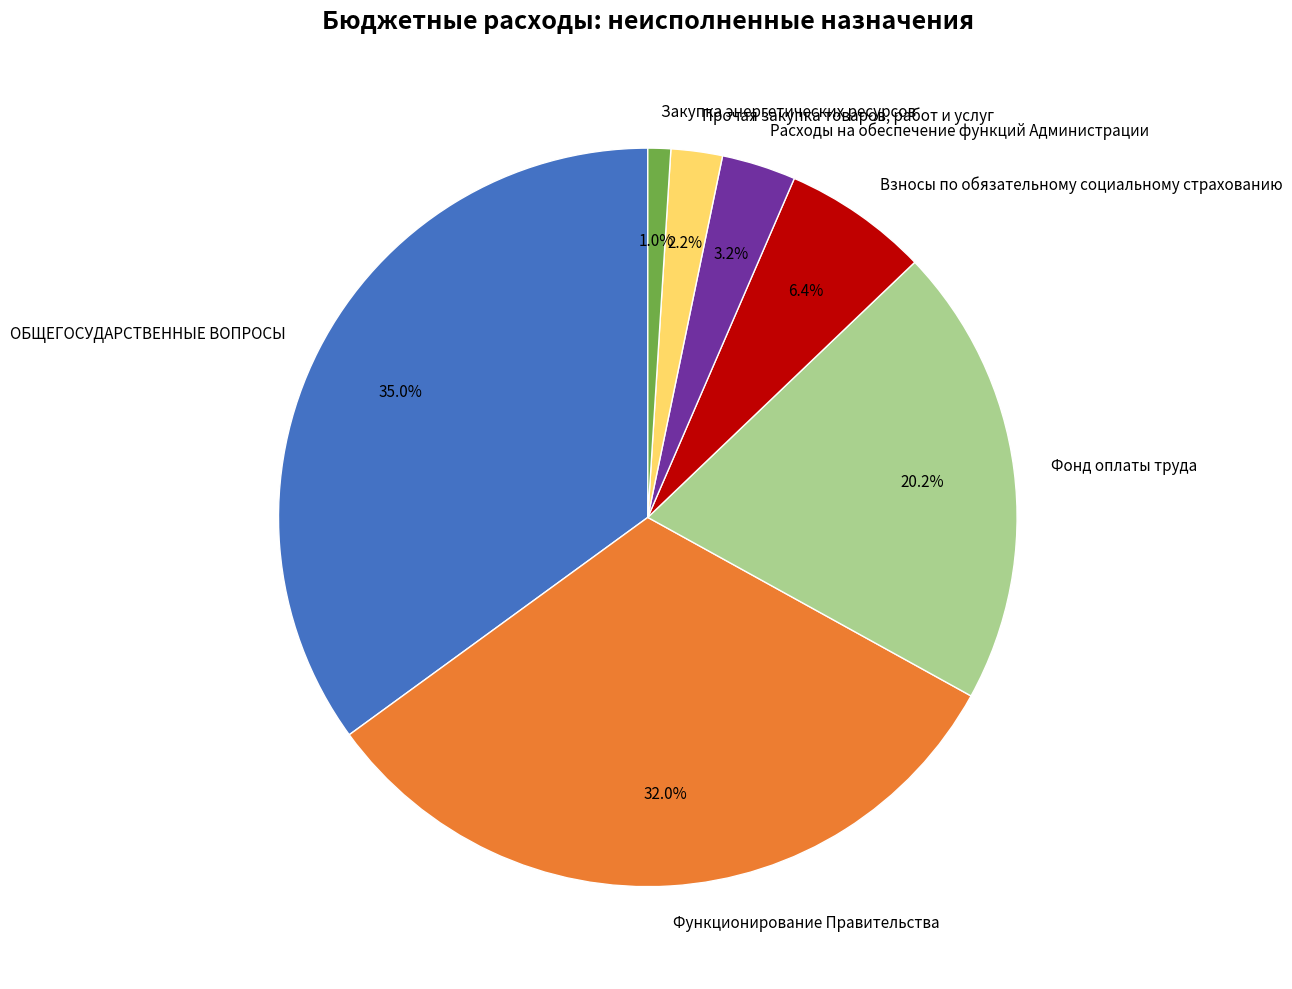

To the nearest percent, what is the difference between the largest and smallest slice percentages?

34%